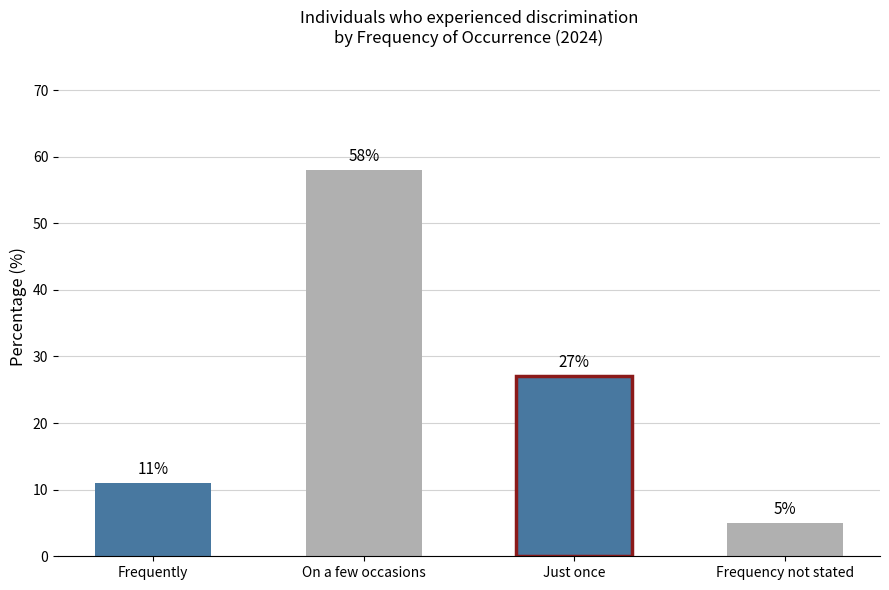

What is the difference between the values at Just once and On a few occasions?

31